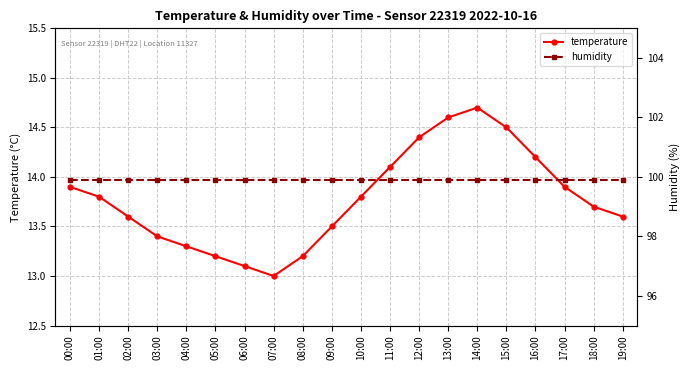

True or false: humidity and temperature cross at least once.

False